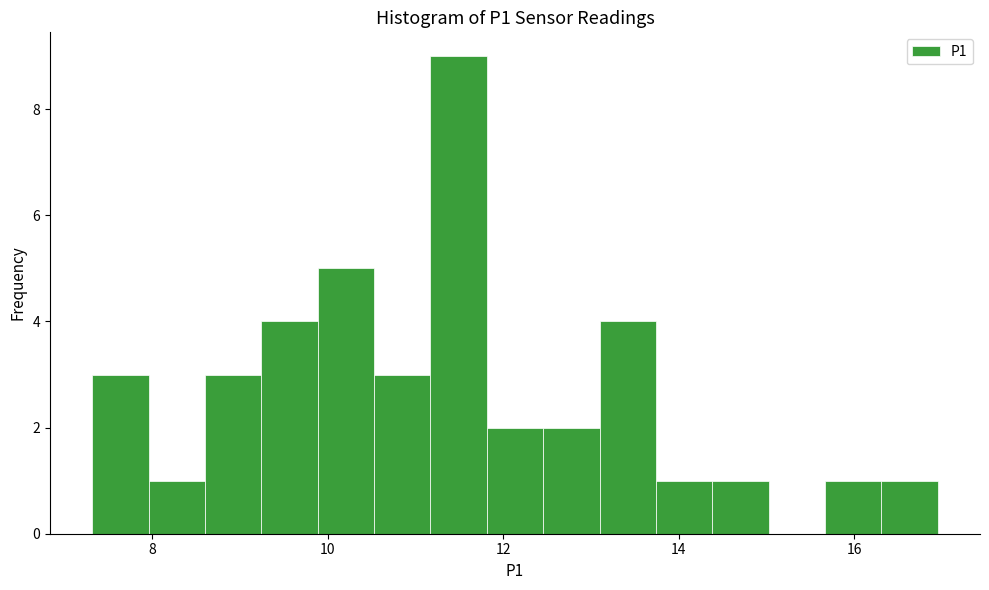

Around what value on the x-axis is the tallest bar? Give the approximate position of its centre, as read against the axis.

11.4